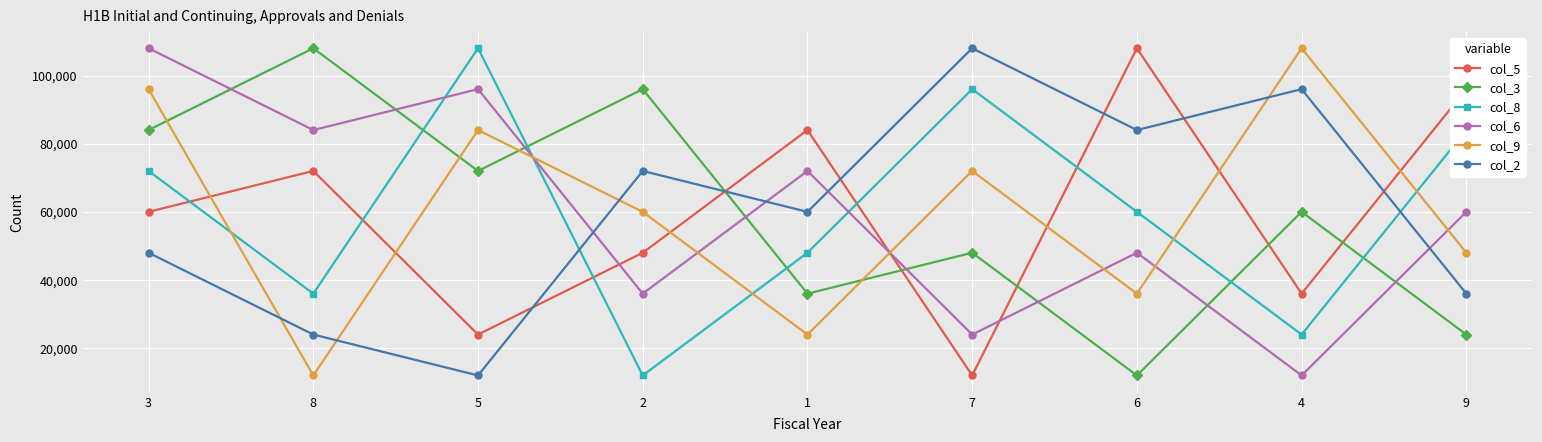

True or false: col_2 has a value of 30833 at 7.

False